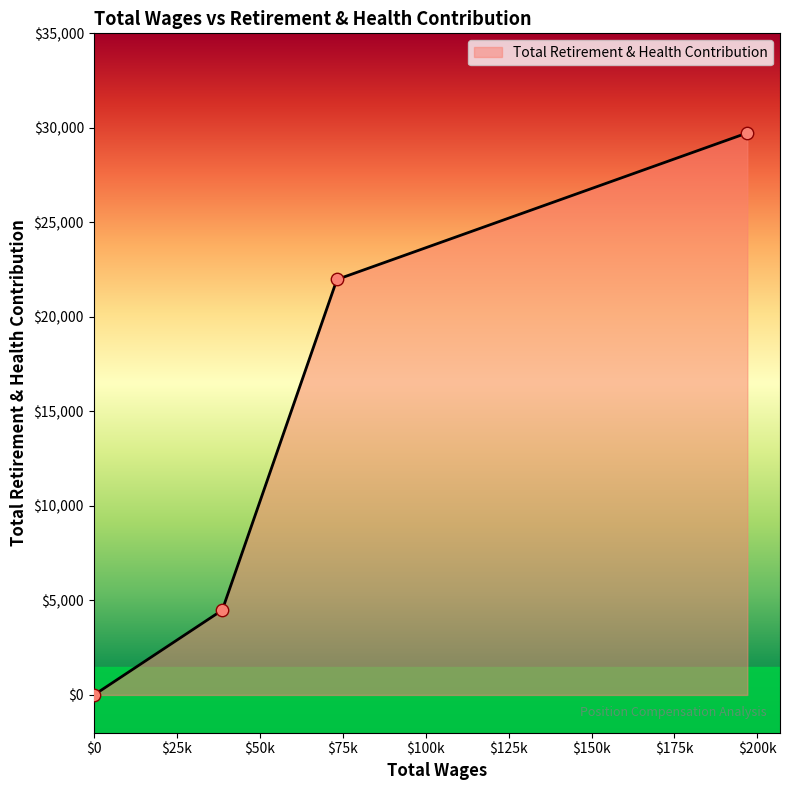

What is the sum of all values?

56196